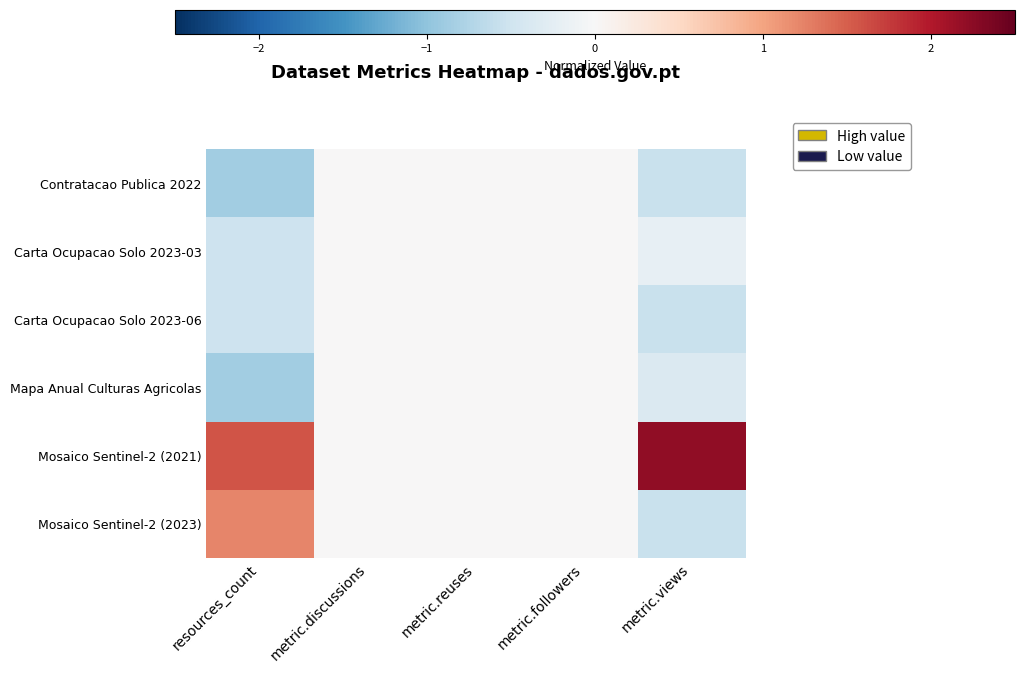

Which series has the largest range (max minus min)?

Mosaico Sentinel-2 (2021)